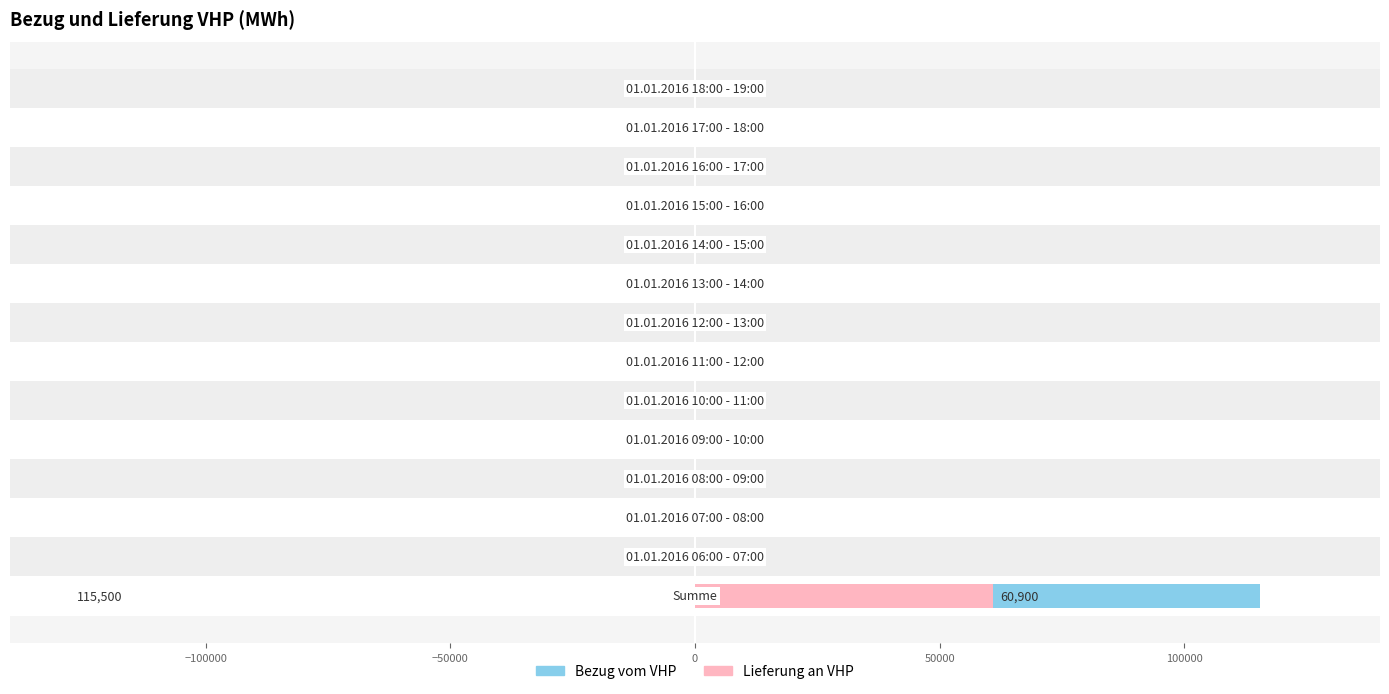

Rank the series by their average value, from lowest to highest.

Lieferung an VHP, Bezug vom VHP